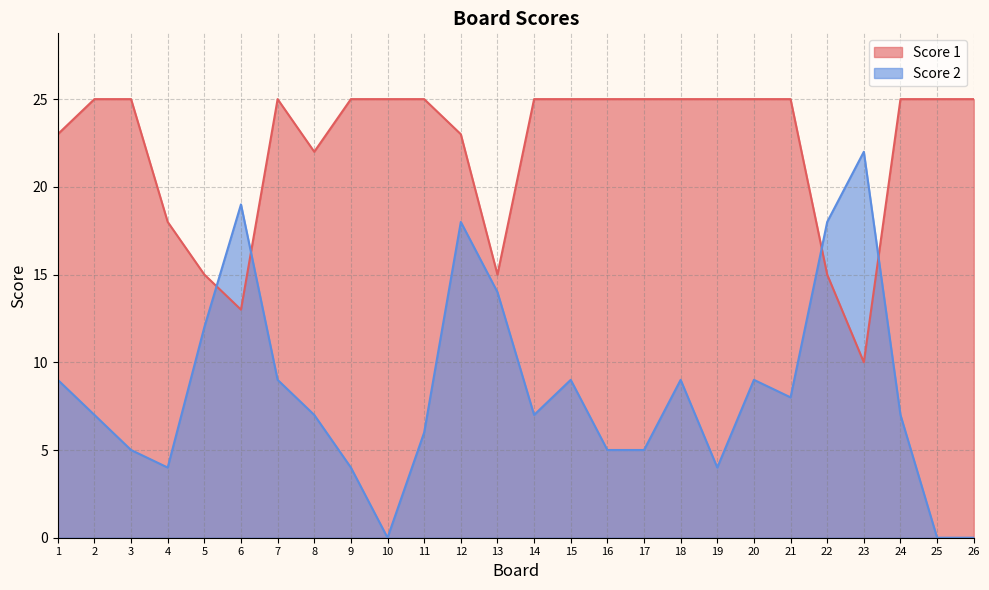

Which category has the lowest value across all series?

10